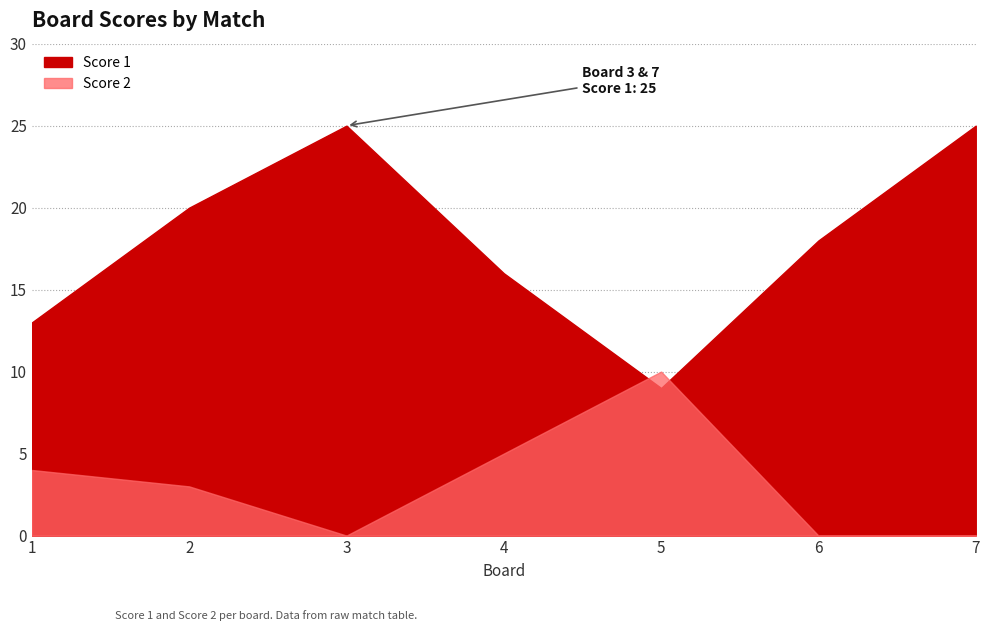

List the labels in order of Score 1 value, largest first.

3, 7, 2, 6, 4, 1, 5